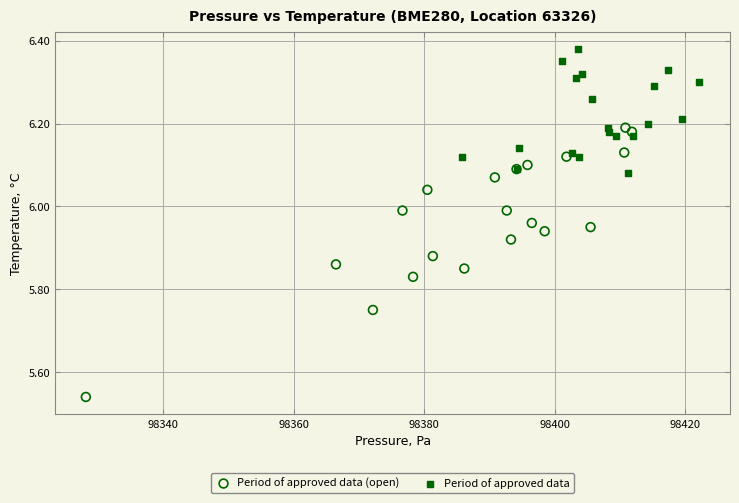

Which series reaches the maximum Y coordinate?

Period of approved data